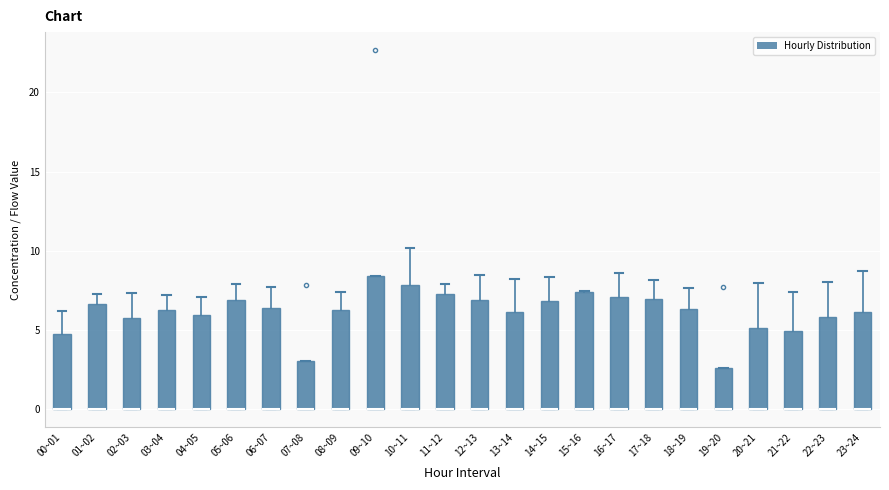

Reading left to right, read every box against the y-axis: the position of its median line, the range the box covers, and the ends of its whiskers. The values are not printed on the chart, so give them approximately, as read against the axis.

00~01: median 0.0 (drawn on the box's lower edge), box 0.0 to 4.5, whiskers 0.0 to 6.0
01~02: median 0.0 (drawn on the box's lower edge), box 0.0 to 6.5, whiskers 0.0 to 7.5
02~03: median 0.0 (drawn on the box's lower edge), box 0.0 to 6.0, whiskers 0.0 to 7.5
03~04: median 0.0 (drawn on the box's lower edge), box 0.0 to 6.5, whiskers 0.0 to 7.0
04~05: median 0.0 (drawn on the box's lower edge), box 0.0 to 6.0, whiskers 0.0 to 7.0
05~06: median 0.0 (drawn on the box's lower edge), box 0.0 to 7.0, whiskers 0.0 to 8.0
06~07: median 0.0 (drawn on the box's lower edge), box 0.0 to 6.5, whiskers 0.0 to 7.5
07~08: median 0.0 (drawn on the box's lower edge), box 0.0 to 3.0, whiskers 0.0 to 3.0
08~09: median 0.0 (drawn on the box's lower edge), box 0.0 to 6.5, whiskers 0.0 to 7.5
09~10: median 0.0 (drawn on the box's lower edge), box 0.0 to 8.5, whiskers 0.0 to 8.5
10~11: median 0.0 (drawn on the box's lower edge), box 0.0 to 8.0, whiskers 0.0 to 10.0
11~12: median 0.0 (drawn on the box's lower edge), box 0.0 to 7.5, whiskers 0.0 to 8.0
12~13: median 0.0 (drawn on the box's lower edge), box 0.0 to 7.0, whiskers 0.0 to 8.5
13~14: median 0.0 (drawn on the box's lower edge), box 0.0 to 6.0, whiskers 0.0 to 8.5
14~15: median 0.0 (drawn on the box's lower edge), box 0.0 to 7.0, whiskers 0.0 to 8.5
15~16: median 0.0 (drawn on the box's lower edge), box 0.0 to 7.5, whiskers 0.0 to 7.5
16~17: median 0.0 (drawn on the box's lower edge), box 0.0 to 7.0, whiskers 0.0 to 8.5
17~18: median 0.0 (drawn on the box's lower edge), box 0.0 to 7.0, whiskers 0.0 to 8.0
18~19: median 0.0 (drawn on the box's lower edge), box 0.0 to 6.5, whiskers 0.0 to 7.5
19~20: median 0.0 (drawn on the box's lower edge), box 0.0 to 2.5, whiskers 0.0 to 2.5
20~21: median 0.0 (drawn on the box's lower edge), box 0.0 to 5.0, whiskers 0.0 to 8.0
21~22: median 0.0 (drawn on the box's lower edge), box 0.0 to 5.0, whiskers 0.0 to 7.5
22~23: median 0.0 (drawn on the box's lower edge), box 0.0 to 6.0, whiskers 0.0 to 8.0
23~24: median 0.0 (drawn on the box's lower edge), box 0.0 to 6.0, whiskers 0.0 to 8.5